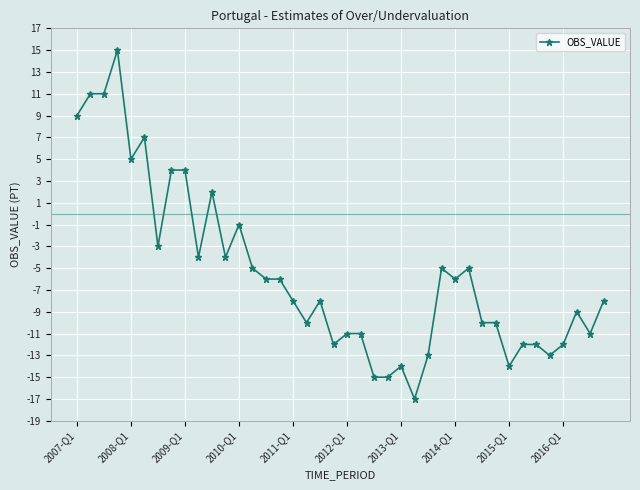

What is the smallest value displayed?

-17